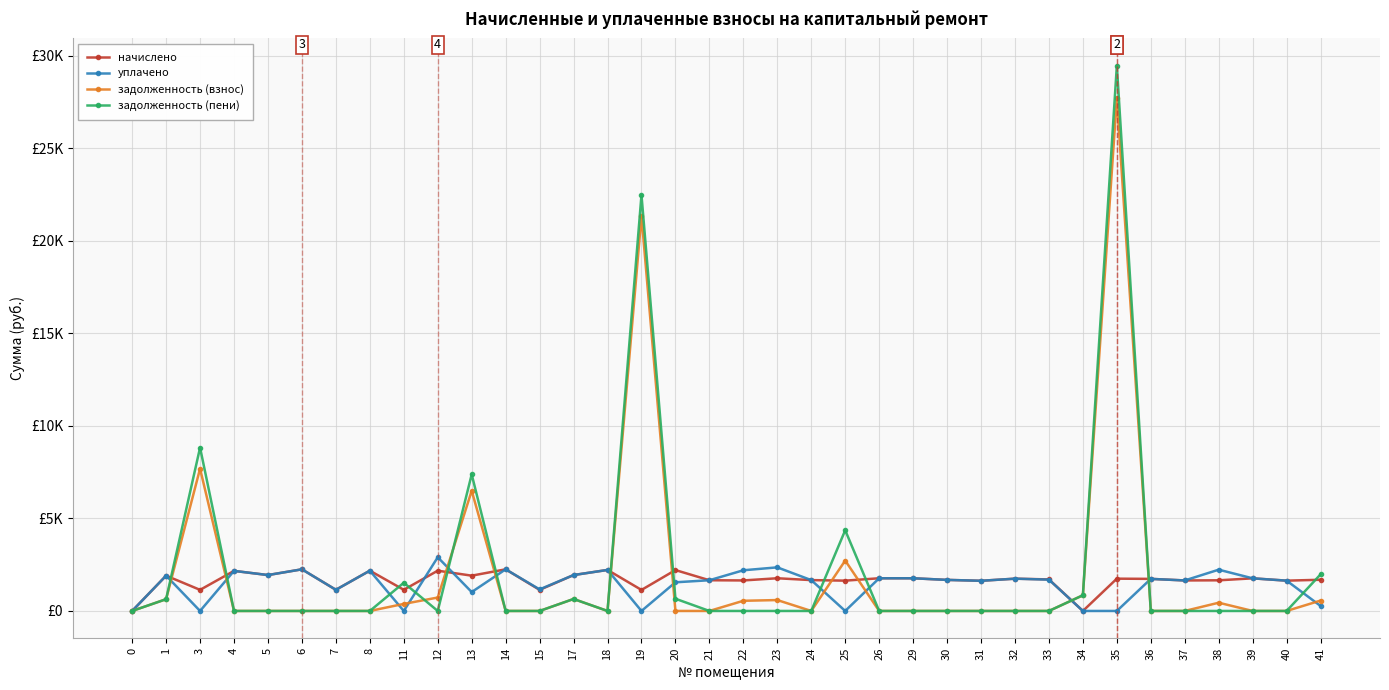

Rank the series by their maximum value, from highest to lowest.

задолженность (пени), задолженность (взнос), уплачено, начислено